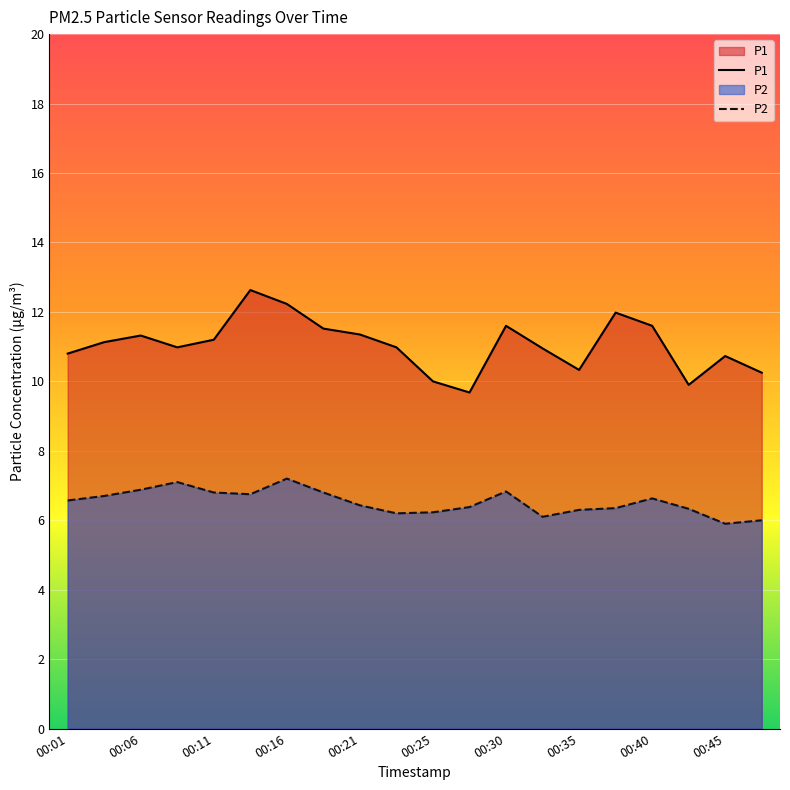

Reading left to right, extract all data points from this chart.

P1: 00:01=10.8	00:04=11.1	00:06=11.3	00:08=11.0	00:11=11.2	00:13=12.6	00:16=12.2	00:18=11.5	00:21=11.3	00:23=11.0	00:25=10.0	00:28=9.7	00:30=11.6	00:33=10.9	00:35=10.3	00:38=12.0	00:40=11.6	00:43=9.9	00:45=10.7	00:48=10.2
P2: 00:01=6.6	00:04=6.7	00:06=6.9	00:08=7.1	00:11=6.8	00:13=6.8	00:16=7.2	00:18=6.8	00:21=6.4	00:23=6.2	00:25=6.2	00:28=6.4	00:30=6.8	00:33=6.1	00:35=6.3	00:38=6.3	00:40=6.6	00:43=6.3	00:45=5.9	00:48=6.0